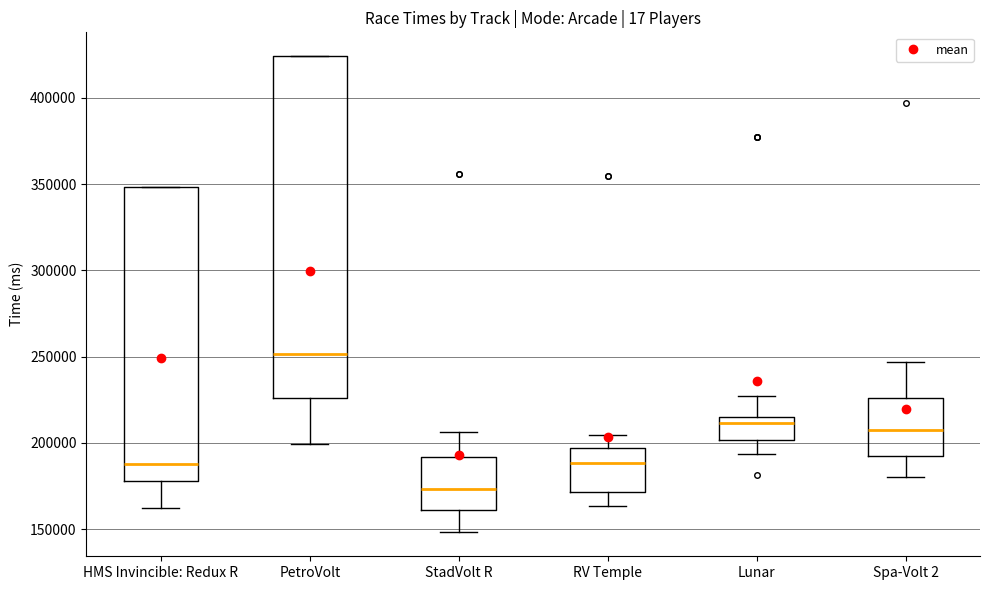

Which box has the lowest median line?

StadVolt R